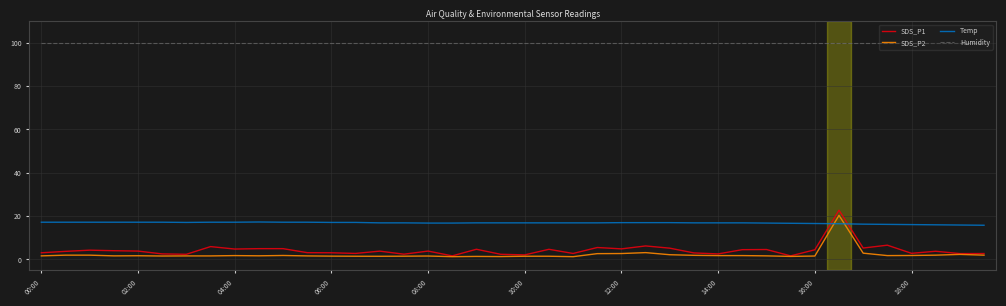

Which series has the largest total across all categories?

Humidity